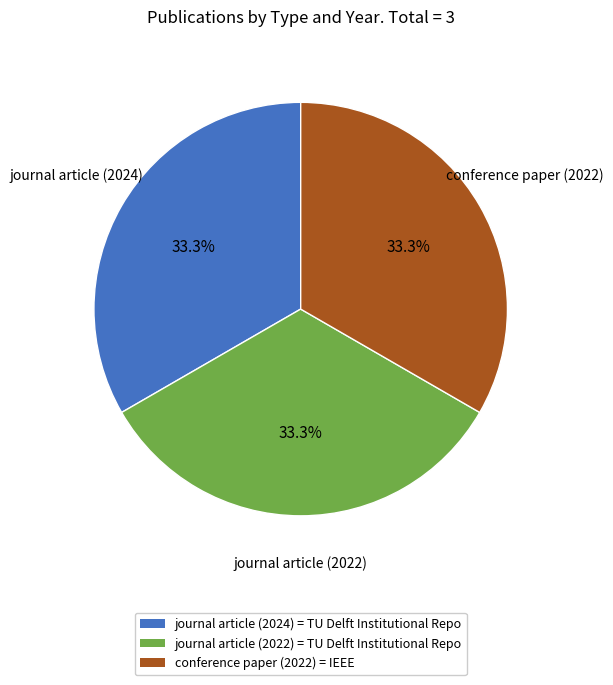

What percentage is NOT represented by journal article (2024)?

66.6%